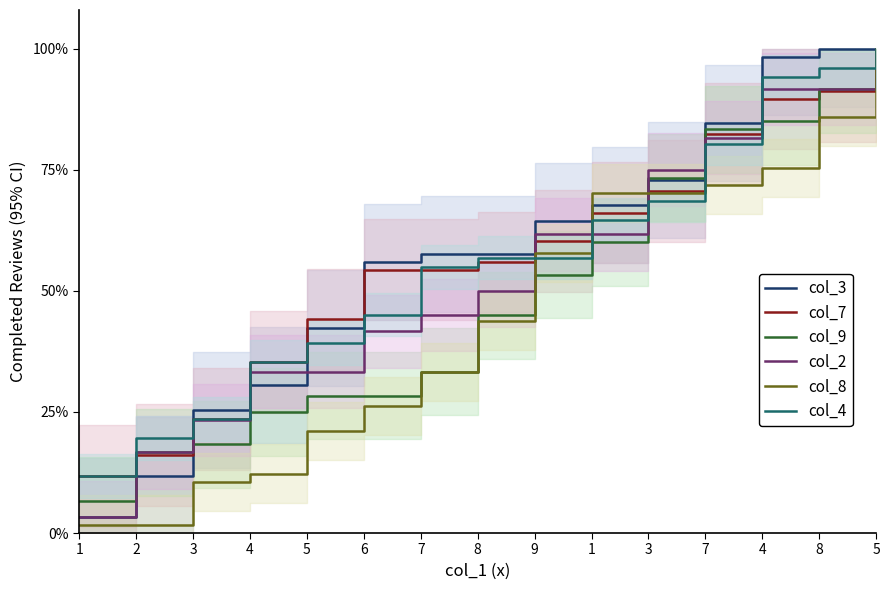

What is the total value across all series at 8?

309.2